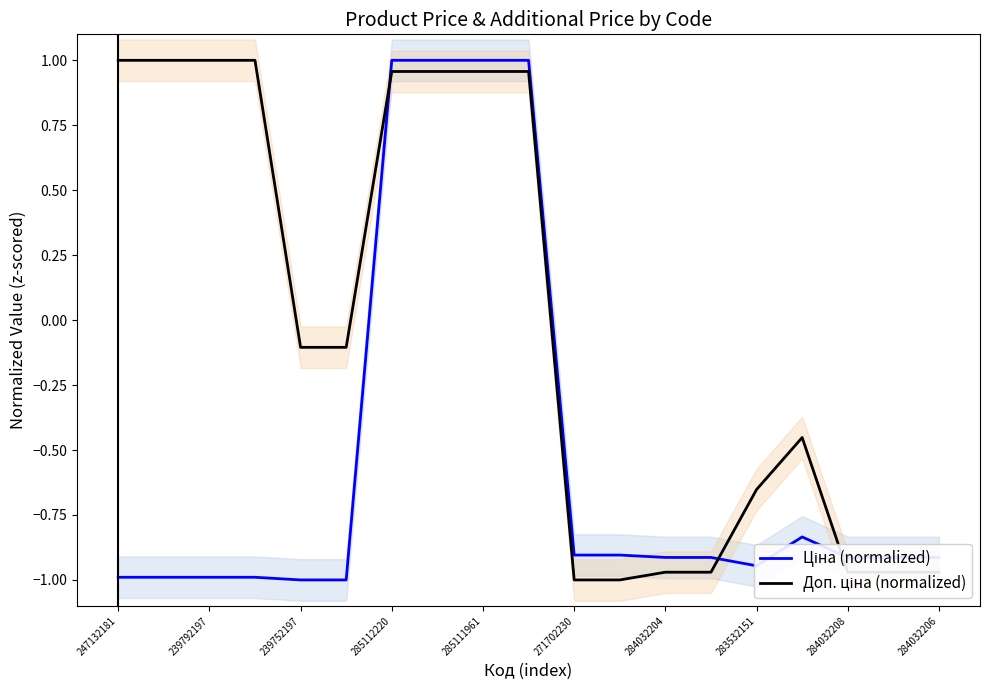

Reading right to left, what are all the values shown in this chart?

Ціна (normalized): -0.9	-0.9	-0.9	-0.8	-0.9	-0.9	-0.9	-0.9	-0.9	1.0	1.0	1.0	1.0	-1.0	-1.0	-1.0	-1.0	-1.0	-1.0
Доп. ціна (normalized): -1.0	-1.0	-1.0	-0.5	-0.7	-1.0	-1.0	-1.0	-1.0	1.0	1.0	1.0	1.0	-0.1	-0.1	1.0	1.0	1.0	1.0